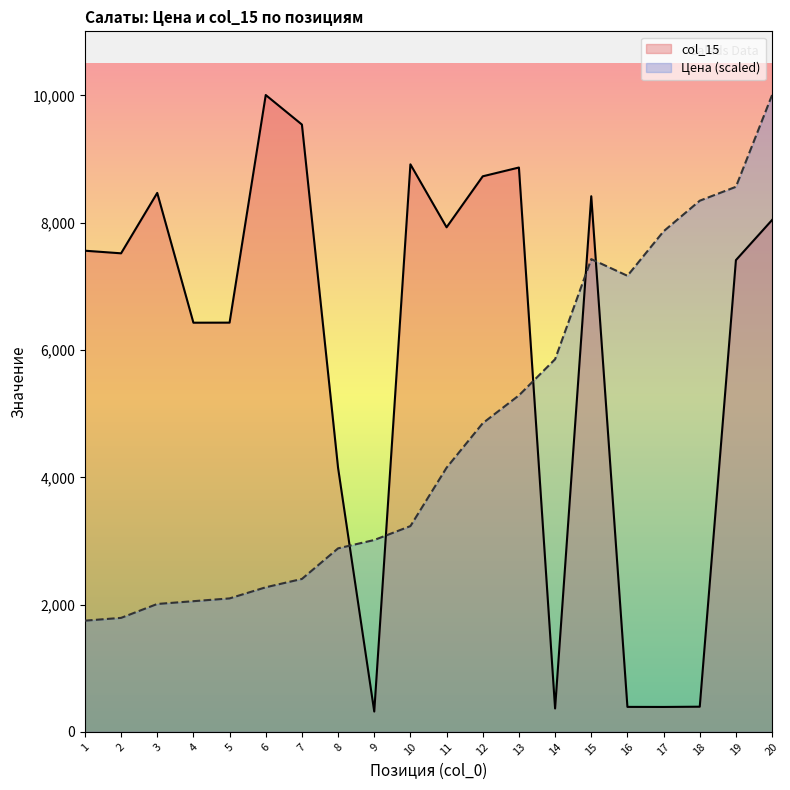

How many interior local peaks does the col_15 line series have?

5